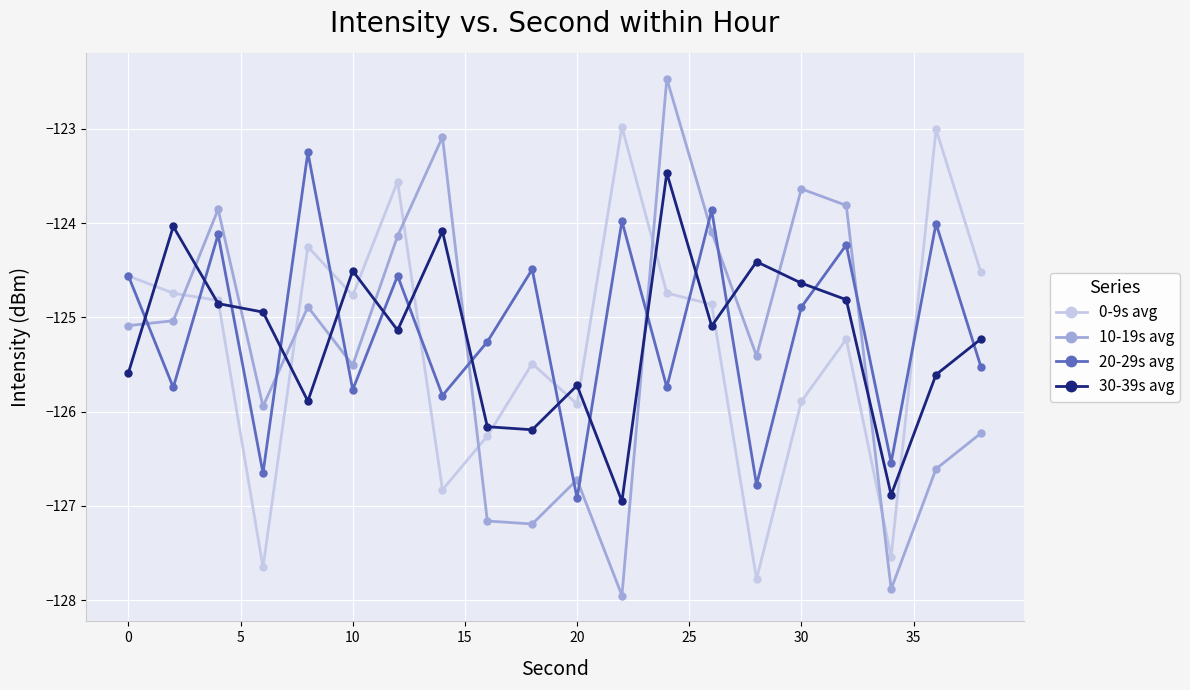

True or false: 20-29s avg has more than 2 points higher than both neighbors.

True